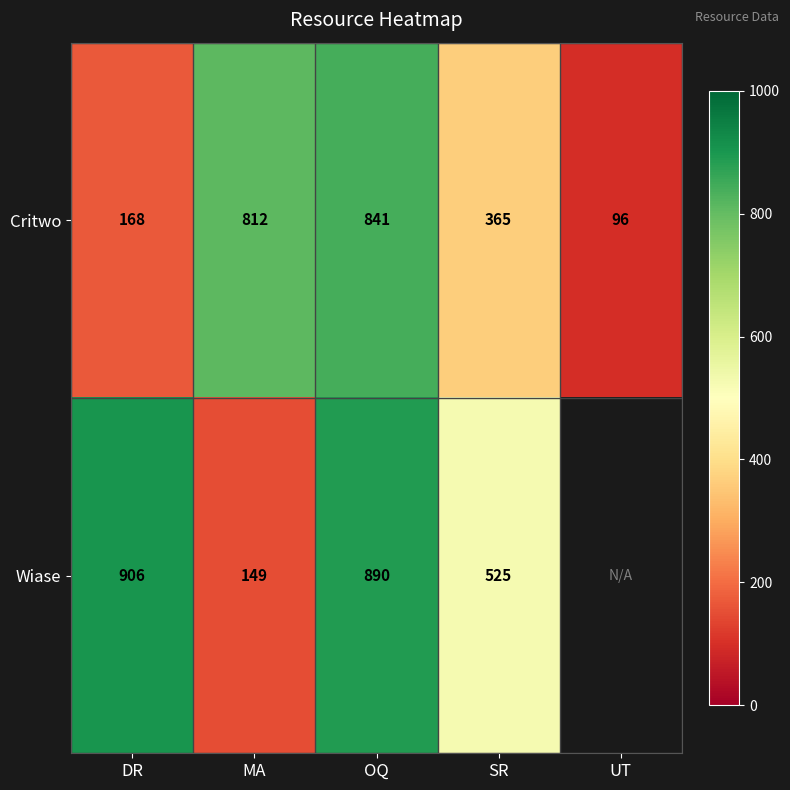

Between DR and OQ, which is larger?

OQ